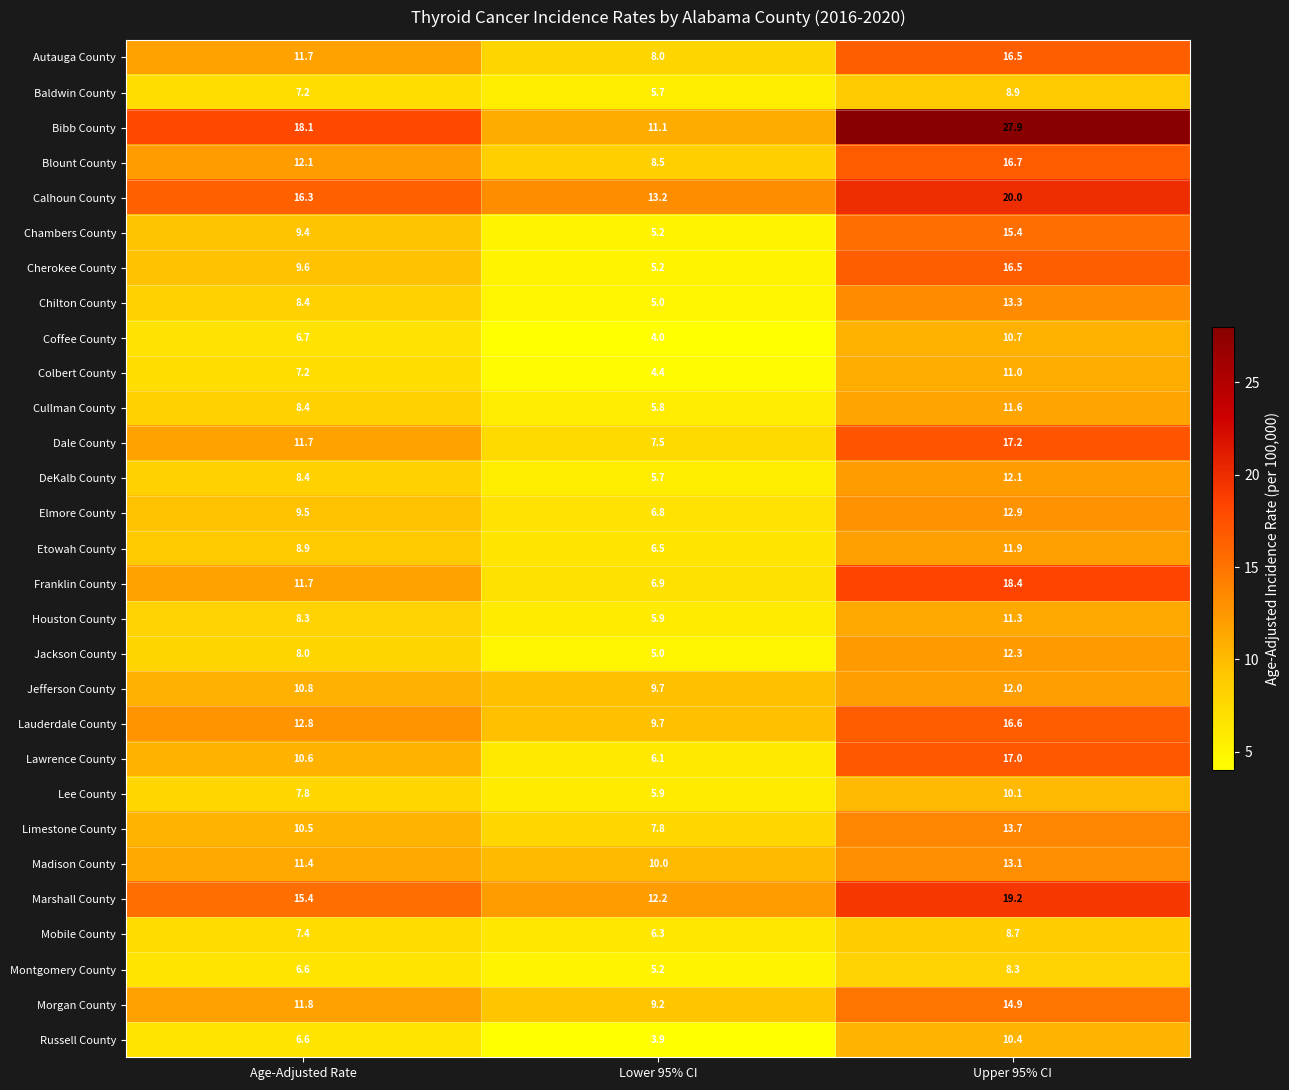

What is the difference between the maximum and minimum values in the Cherokee County series?

11.3